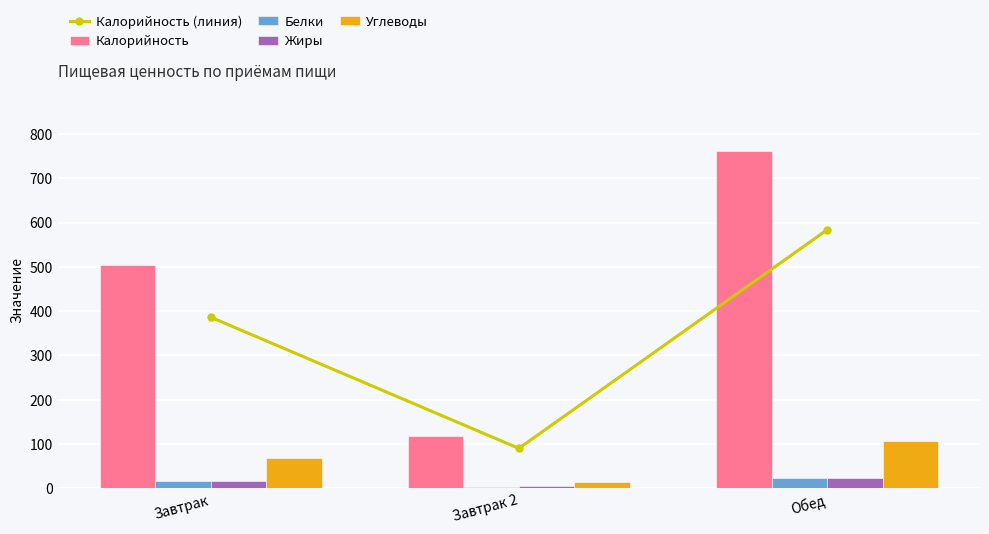

Reading right to left, list all the values displayed in this chart.

Калорийность (линия): 583.5	90.4	386.5
Калорийность: 760.8	117.8	503.9
Белки: 23.2	3.6	17.7
Жиры: 24.2	4.5	16.4
Углеводы: 107.5	14.9	68.0